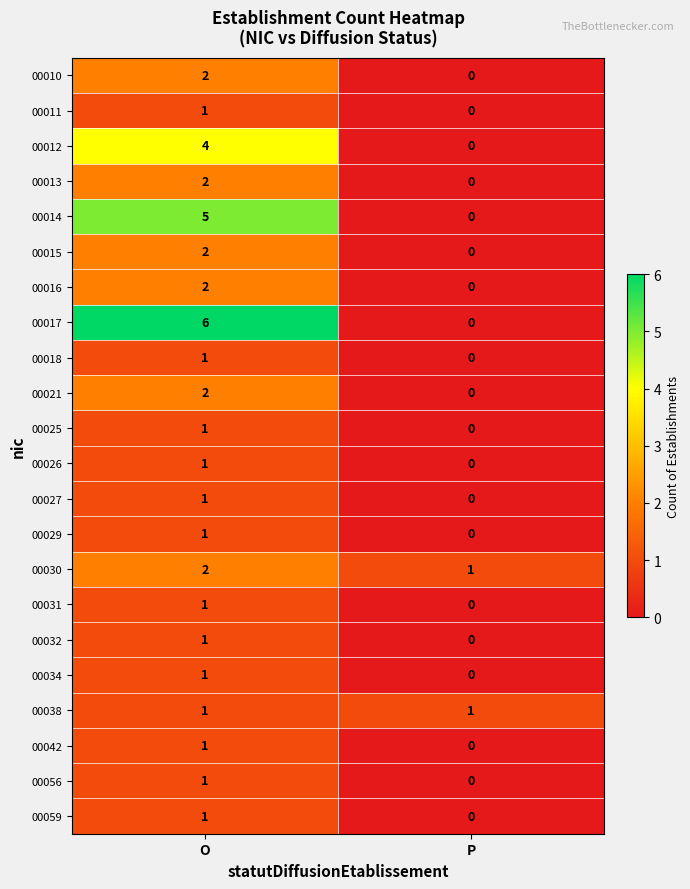

Count the number of data series in this chart.

22